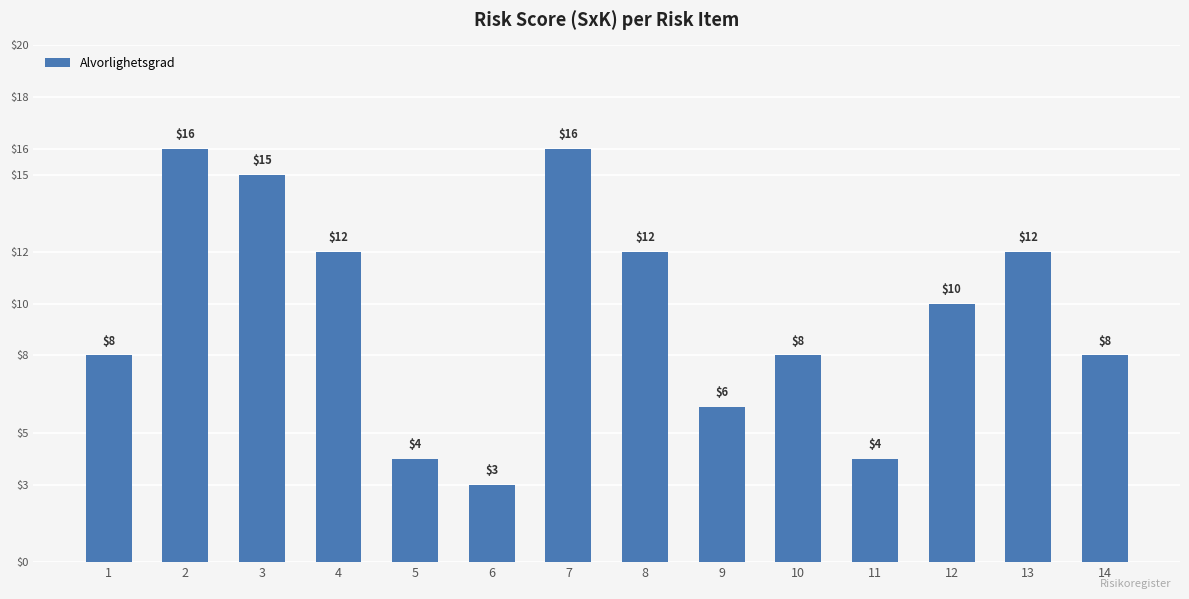

What is the approximate value at 12, to the nearest 5?

10